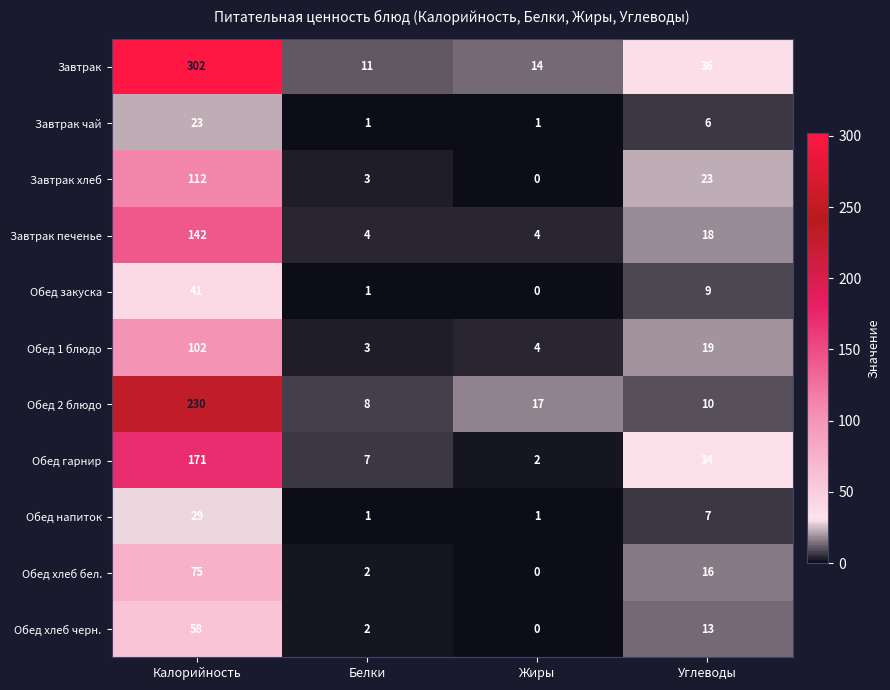

At how many categories does at least one series exceed 159?

1